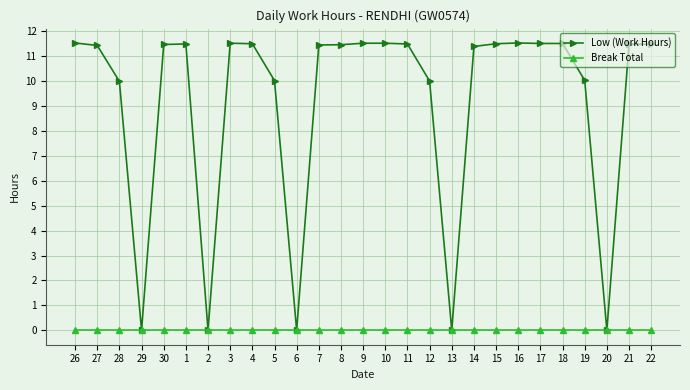

At which category does Low (Work Hours) reach its first local valley?

29